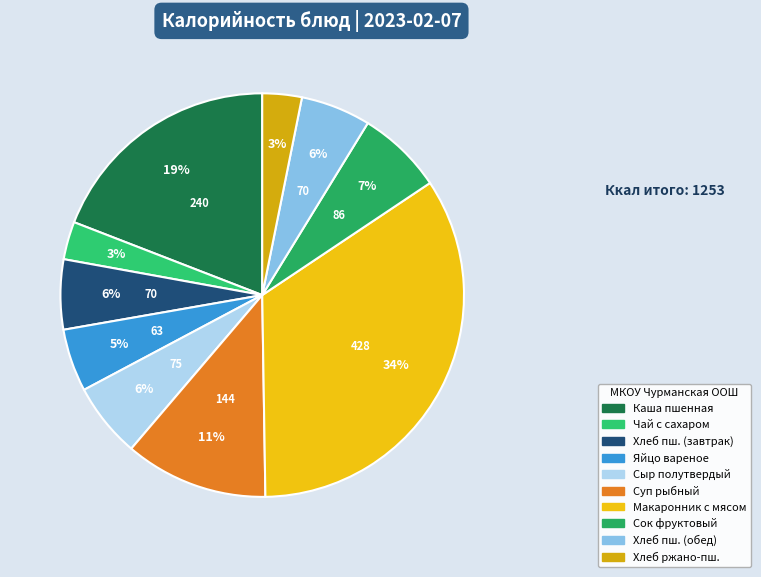

Which slice is the largest?

Макаронник с мясом